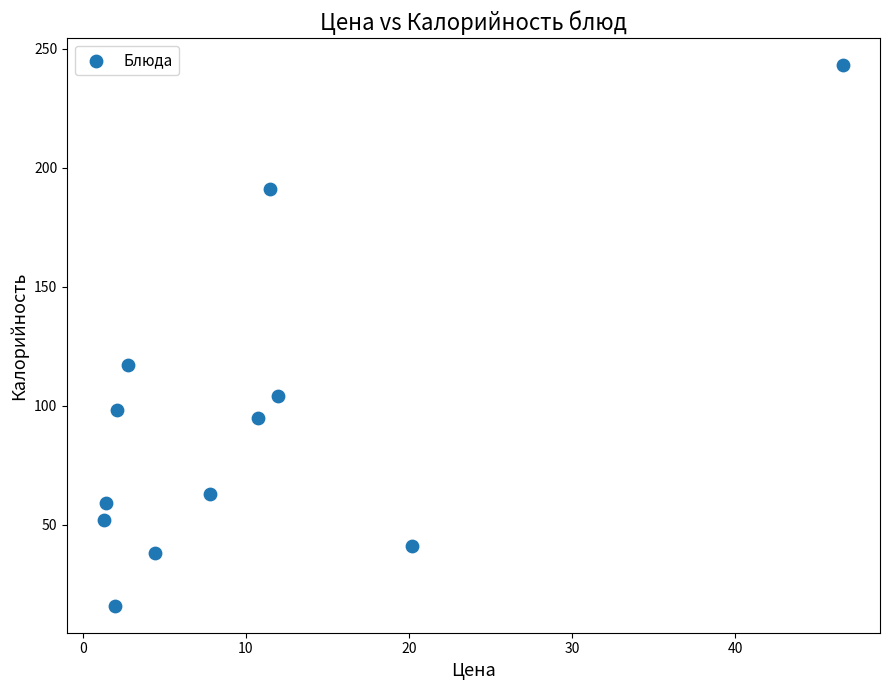

What is the range of Y values (max minus min)?

227